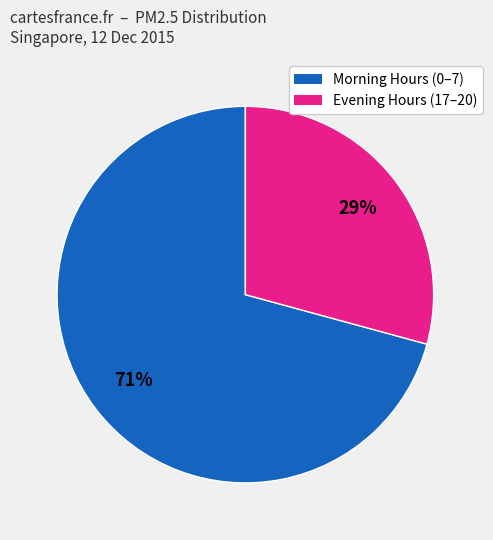

To the nearest percent, what is the average slice percentage?

50%